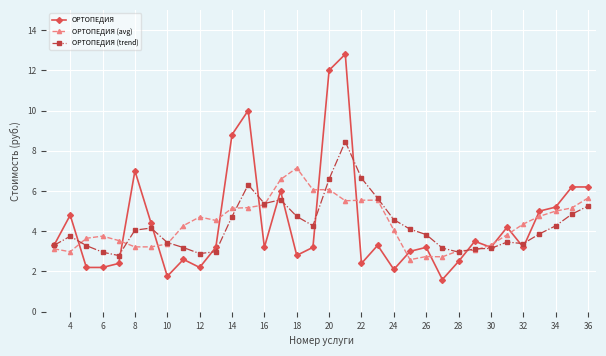

How many series are shown in this chart?

3